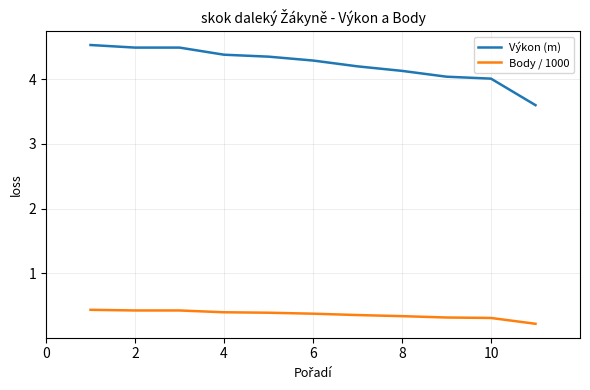

List the series in order of their peak value, lowest first.

Body / 1000, Výkon (m)